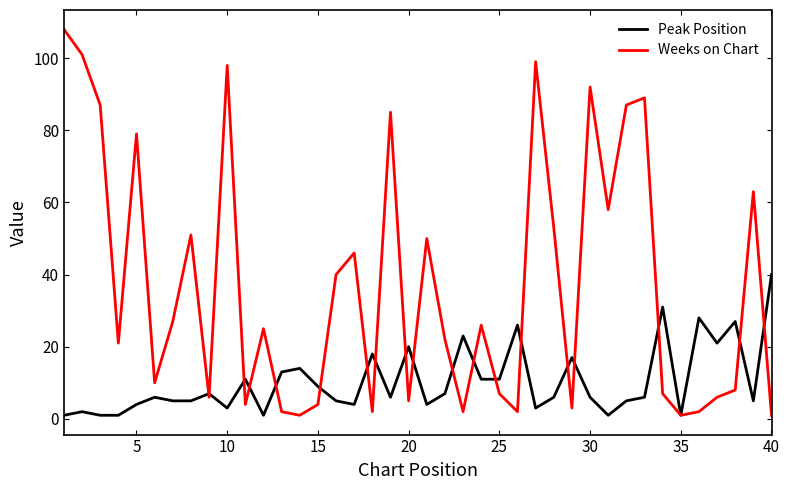

Which series has the largest total across all categories?

Weeks on Chart